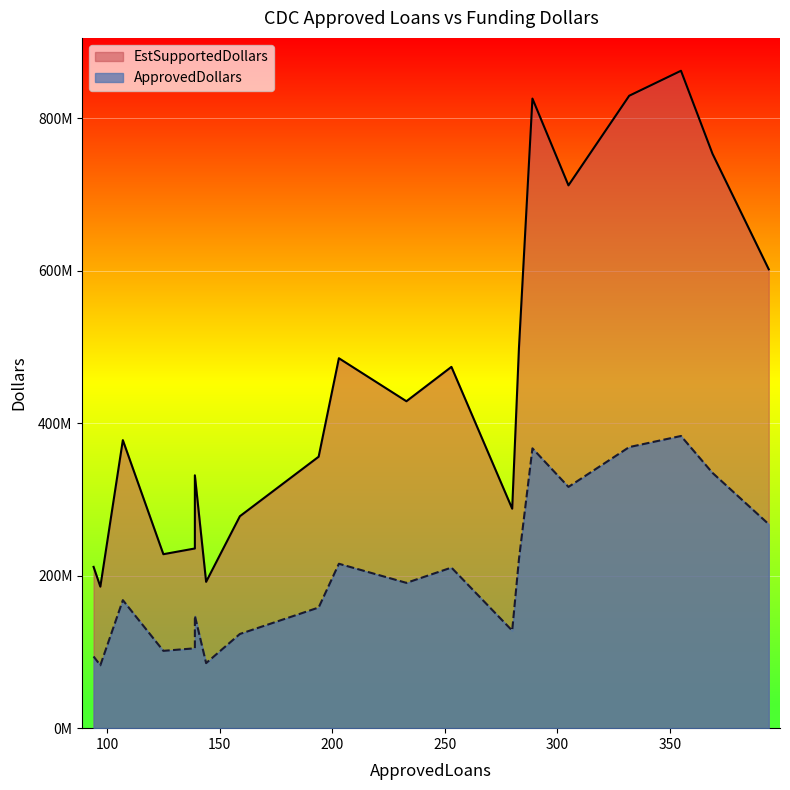

True or false: ApprovedDollars and EstSupportedDollars cross at least once.

False